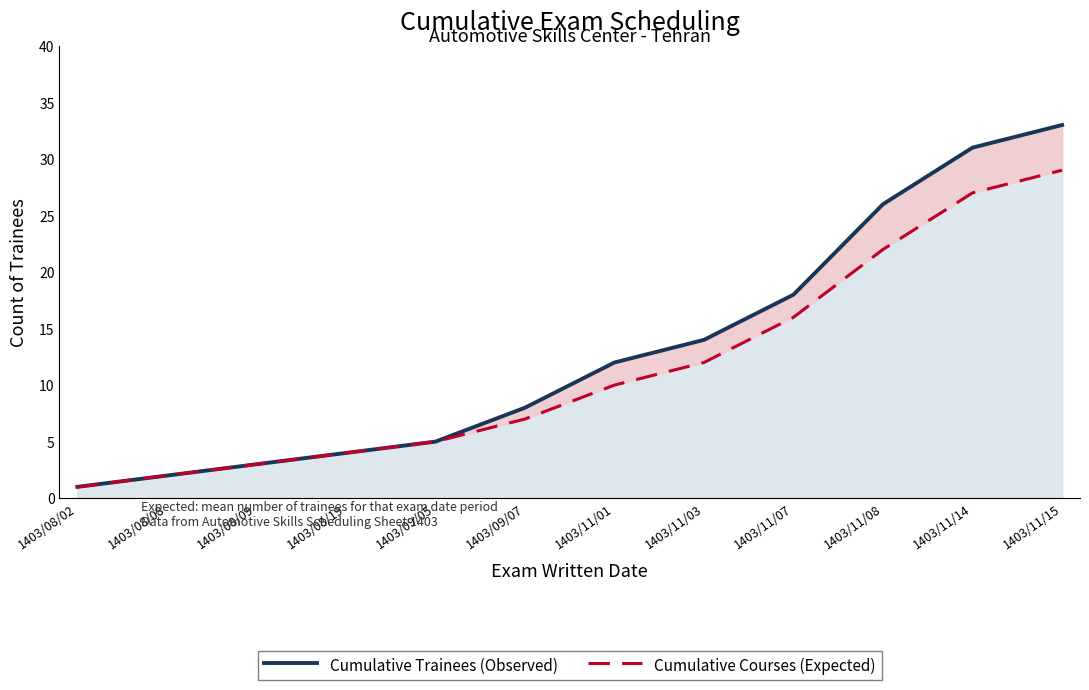

What position from the right is 1403/11/08?

3